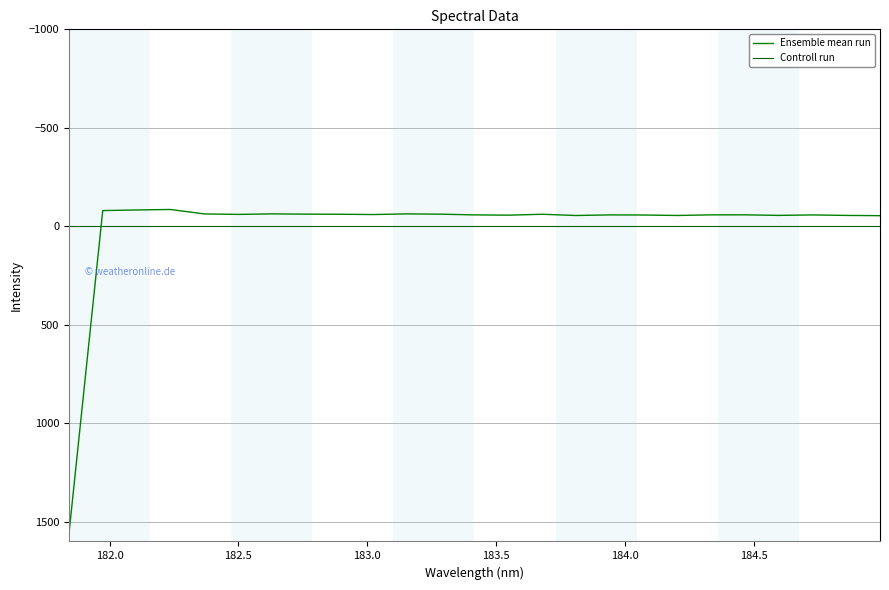

Does the chart display data point markers on the line(s)?

No